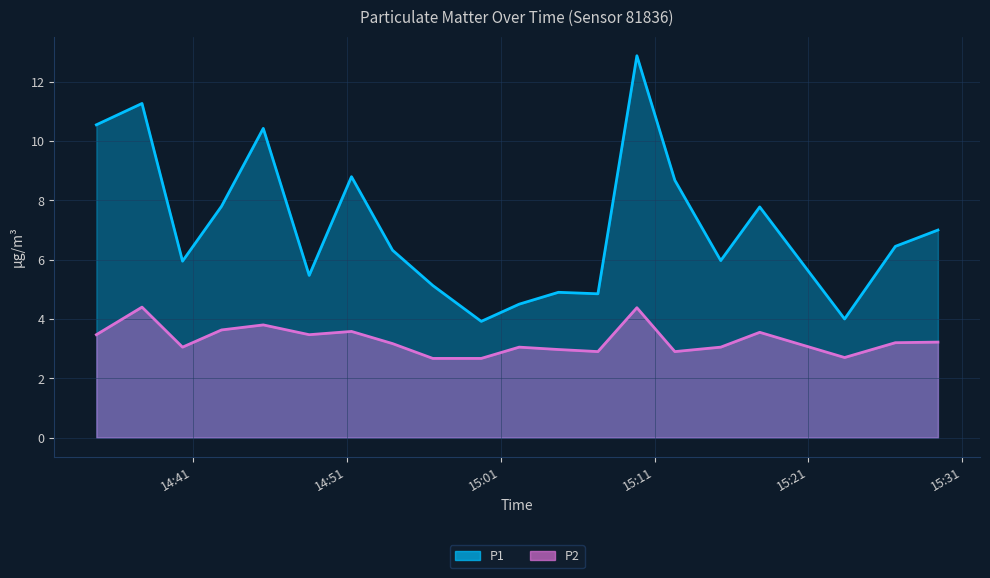

Reading right to left, extract all data points from this chart.

P1: 2023-10-19T15:29:25=7.0	2023-10-19T15:26:39=6.5	2023-10-19T15:23:21=4.0	2023-10-19T15:17:50=7.8	2023-10-19T15:15:18=6.0	2023-10-19T15:12:19=8.7	2023-10-19T15:09:51=12.9	2023-10-19T15:07:19=4.8	2023-10-19T15:04:45=4.9	2023-10-19T15:02:12=4.5	2023-10-19T14:59:44=3.9	2023-10-19T14:56:35=5.1	2023-10-19T14:53:58=6.3	2023-10-19T14:51:18=8.8	2023-10-19T14:48:33=5.5	2023-10-19T14:45:34=10.4	2023-10-19T14:42:51=7.8	2023-10-19T14:40:19=6.0	2023-10-19T14:37:41=11.3	2023-10-19T14:34:43=10.6
P2: 2023-10-19T15:29:25=3.2	2023-10-19T15:26:39=3.2	2023-10-19T15:23:21=2.7	2023-10-19T15:17:50=3.5	2023-10-19T15:15:18=3.0	2023-10-19T15:12:19=2.9	2023-10-19T15:09:51=4.4	2023-10-19T15:07:19=2.9	2023-10-19T15:04:45=3.0	2023-10-19T15:02:12=3.0	2023-10-19T14:59:44=2.7	2023-10-19T14:56:35=2.7	2023-10-19T14:53:58=3.2	2023-10-19T14:51:18=3.6	2023-10-19T14:48:33=3.5	2023-10-19T14:45:34=3.8	2023-10-19T14:42:51=3.6	2023-10-19T14:40:19=3.0	2023-10-19T14:37:41=4.4	2023-10-19T14:34:43=3.5